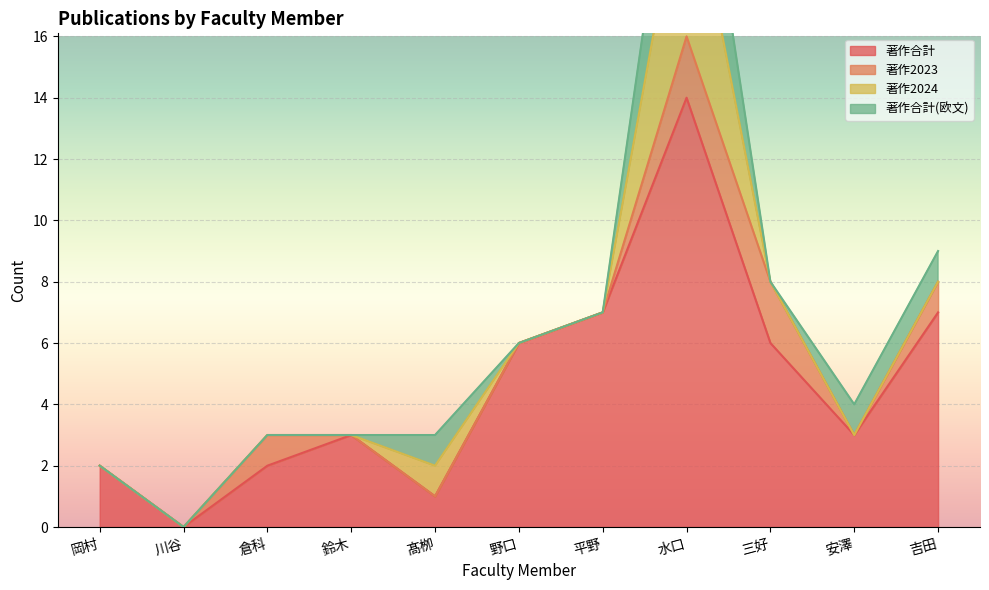

Which has a higher value, 岡村 or 髙栁?

岡村